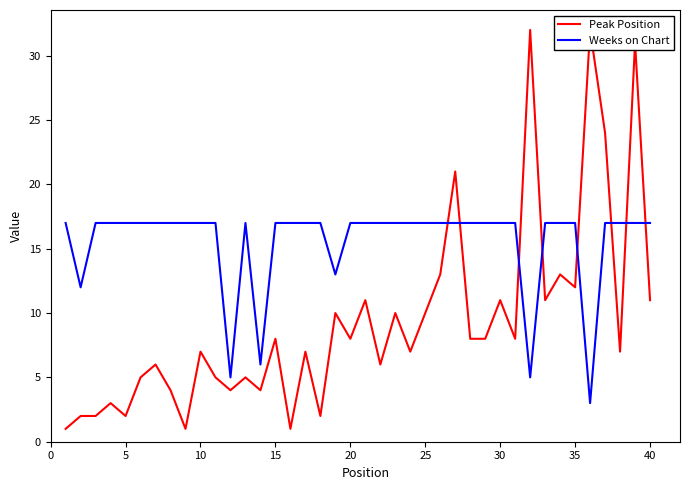

What is the highest value of the Weeks on Chart series?

17